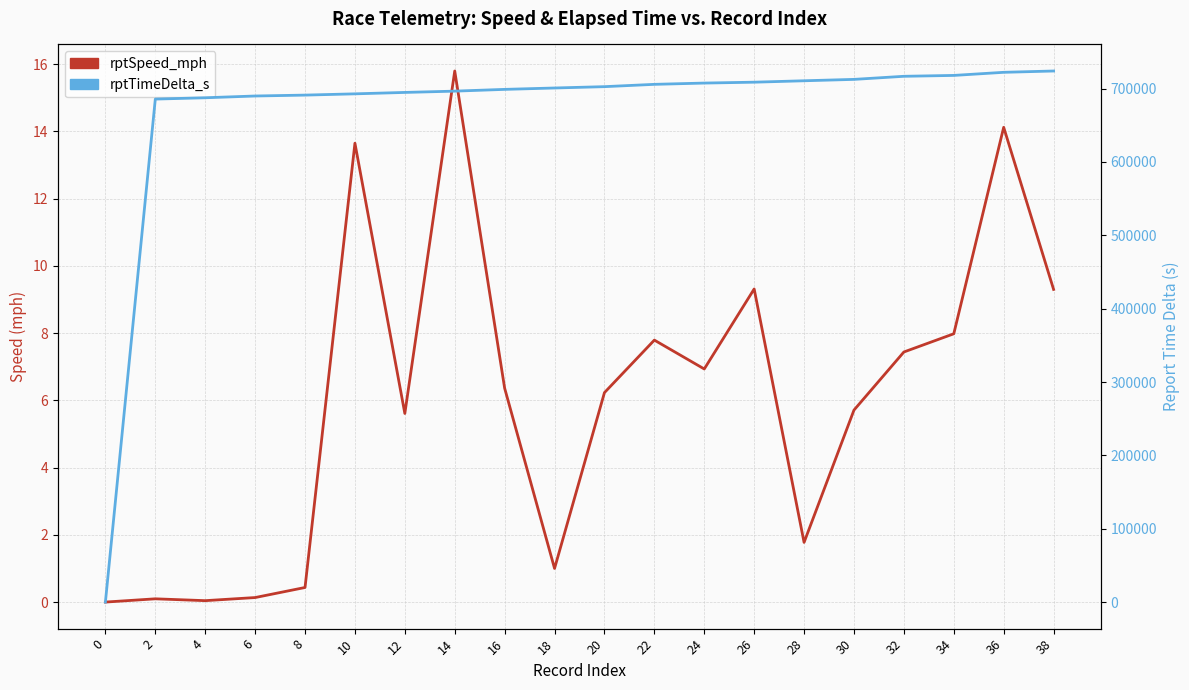

True or false: rptTimeDelta_s and rptSpeed_mph cross at least once.

False